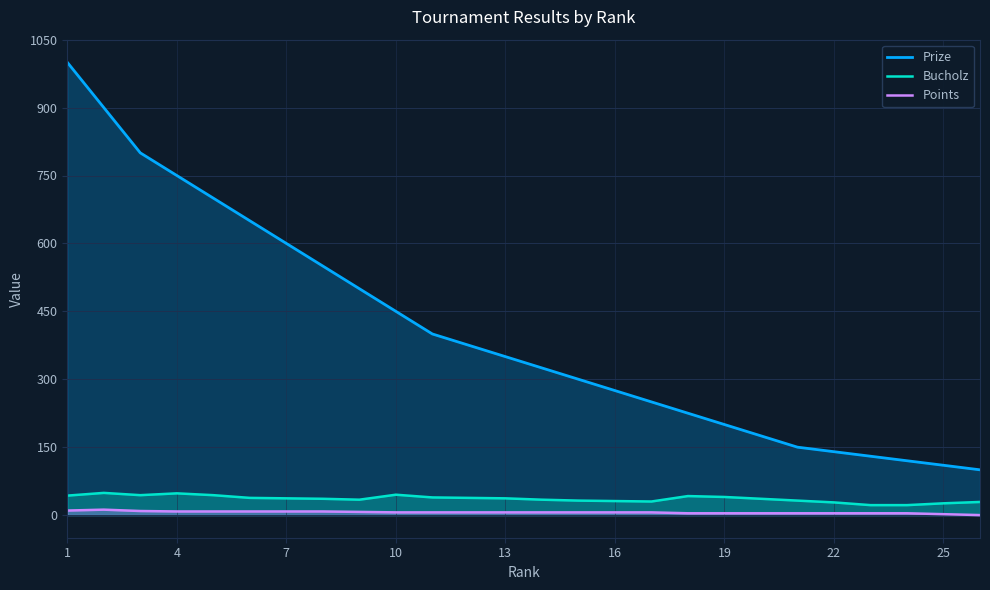

Which series has the largest range (max minus min)?

Prize